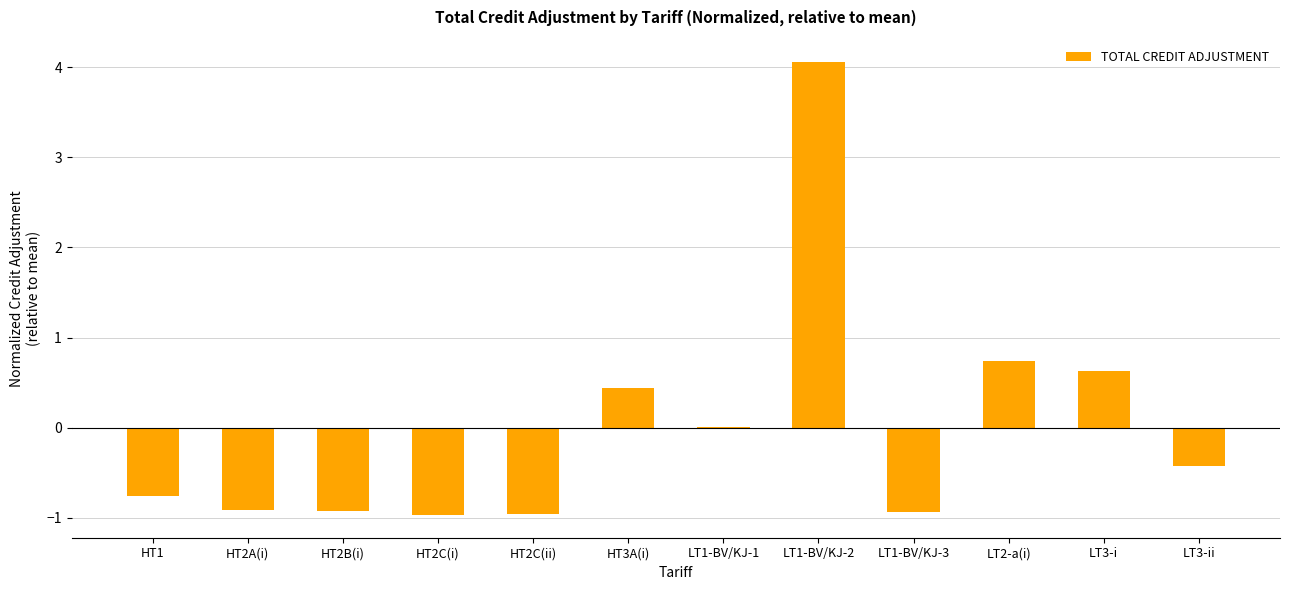

Which has a higher value, LT3-i or HT2A(i)?

LT3-i